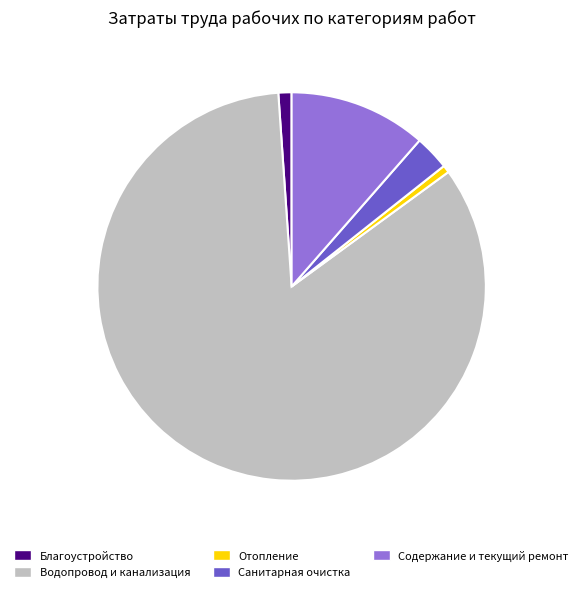

What is the majority slice?

Водопровод и канализация